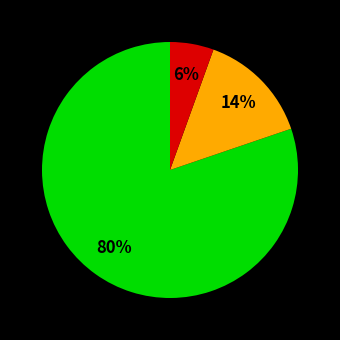

To the nearest percent, what is the average slice percentage?

33%